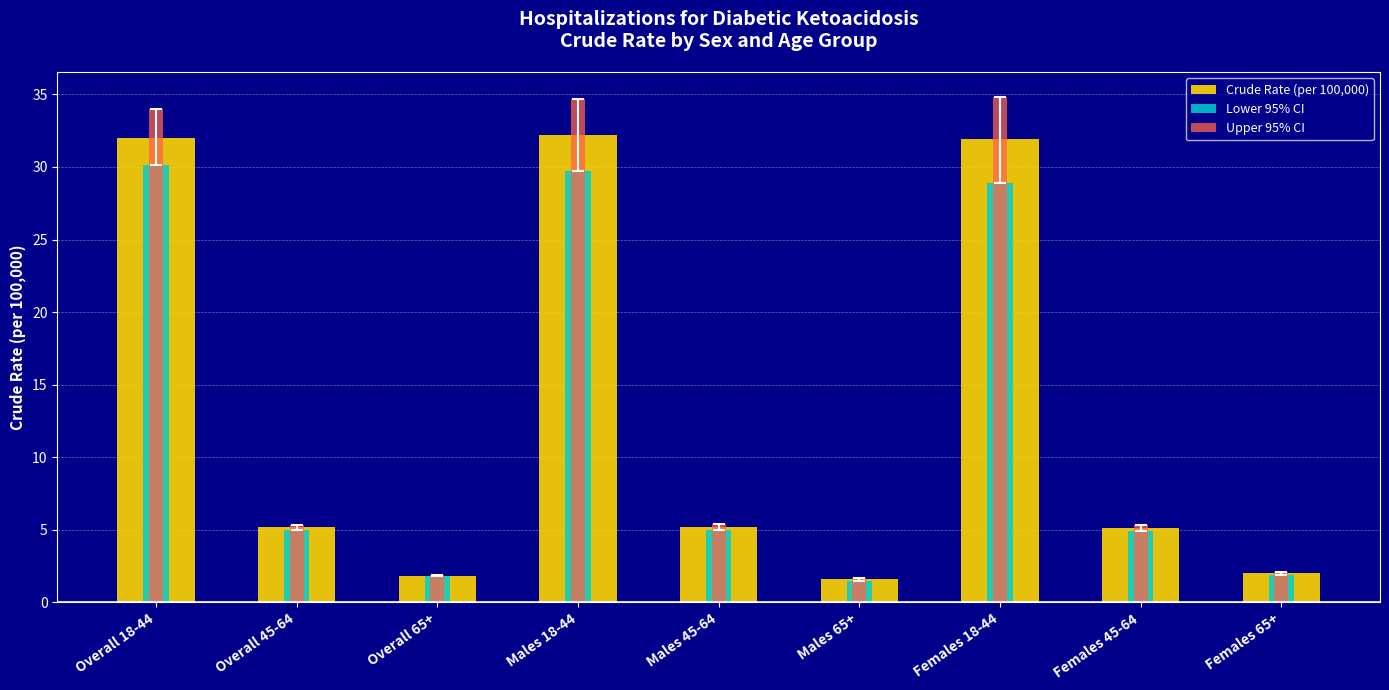

How many distinct data groups are displayed?

3